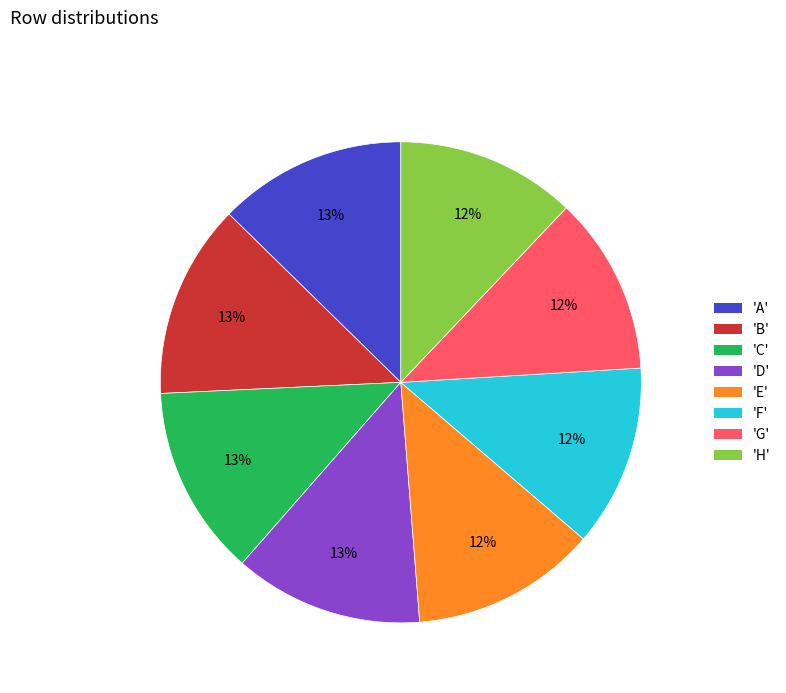

Is it true that 'H' is 12% of the pie?

True